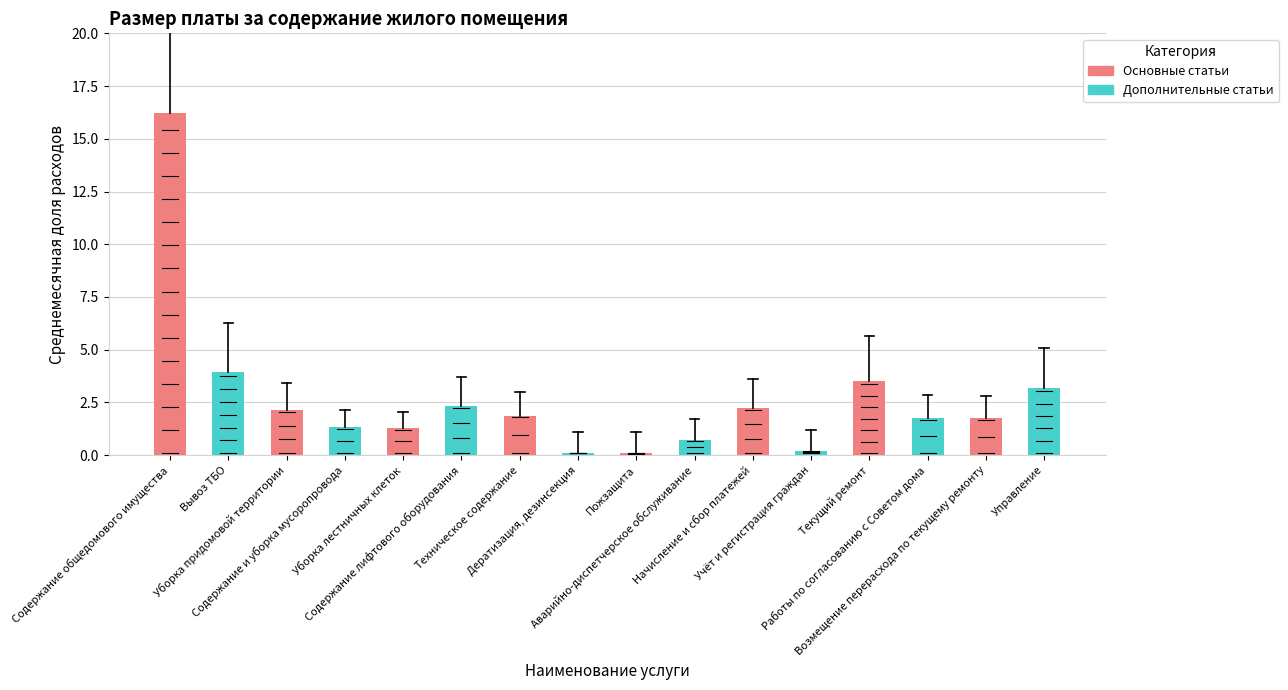

Rank the categories by value from lowest to highest.

Пожзащита, Дератизация, дезинсекция, Учёт и регистрация граждан, Аварийно-диспетчерское обслуживание, Уборка лестничных клеток, Содержание и уборка мусоропровода, Возмещение перерасхода по текущему ремонту, Работы по согласованию с Советом дома, Техническое содержание, Уборка придомовой территории, Начисление и сбор платежей, Содержание лифтового оборудования, Управление, Текущий ремонт, Вывоз ТБО, Содержание общедомового имущества